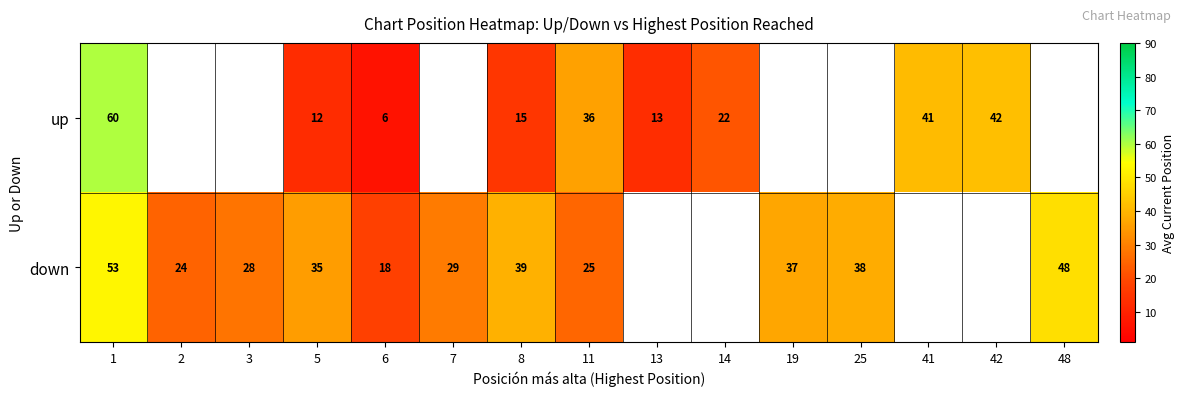

Where does the down series first go above 48?

1